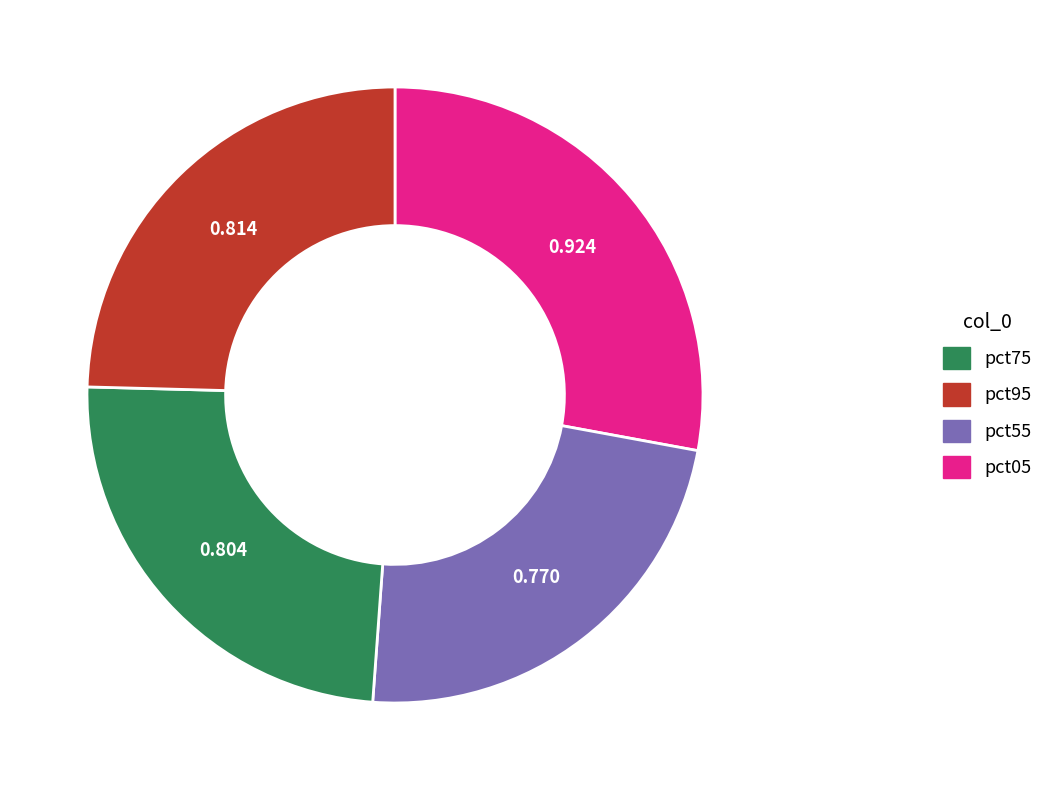

Is there any slice that represents more than half of the pie?

No